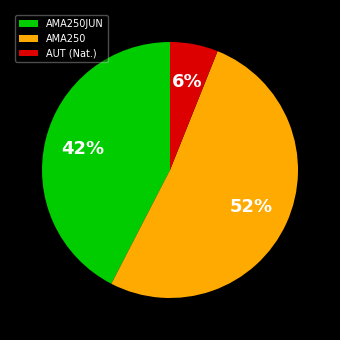

To the nearest percent, what is the combined percentage of AMA250JUN and AMA250?

94%